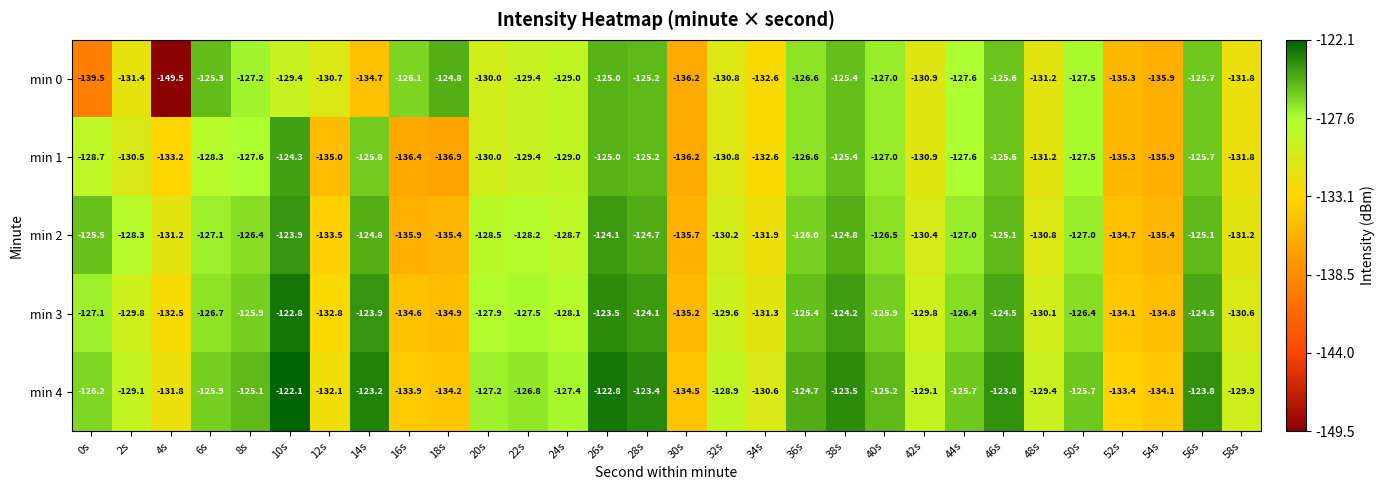

At which category is the sum across all series the highest?

26s